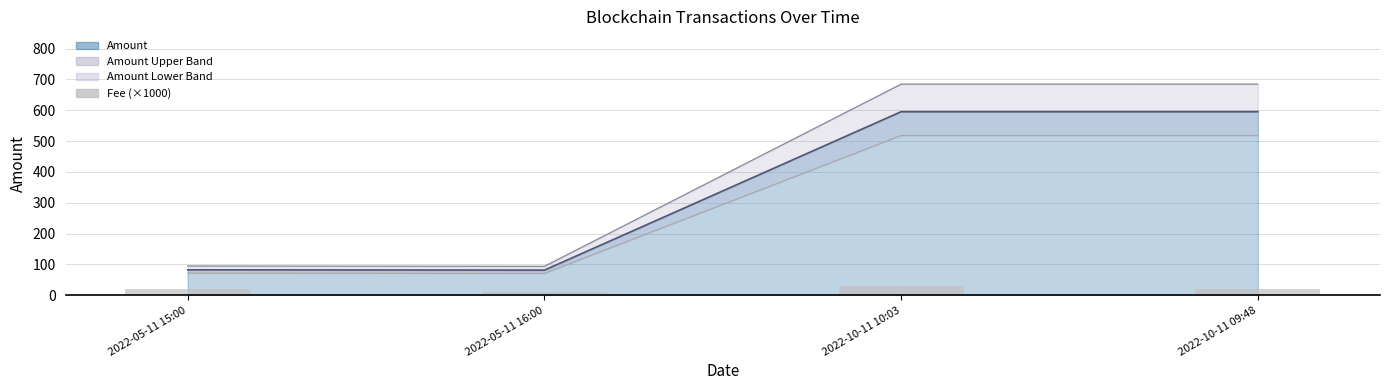

Reading right to left, what are all the values shown in this chart?

2022-10-11 09:48=20	2022-10-11 10:03=30	2022-05-11 16:00=10	2022-05-11 15:00=20